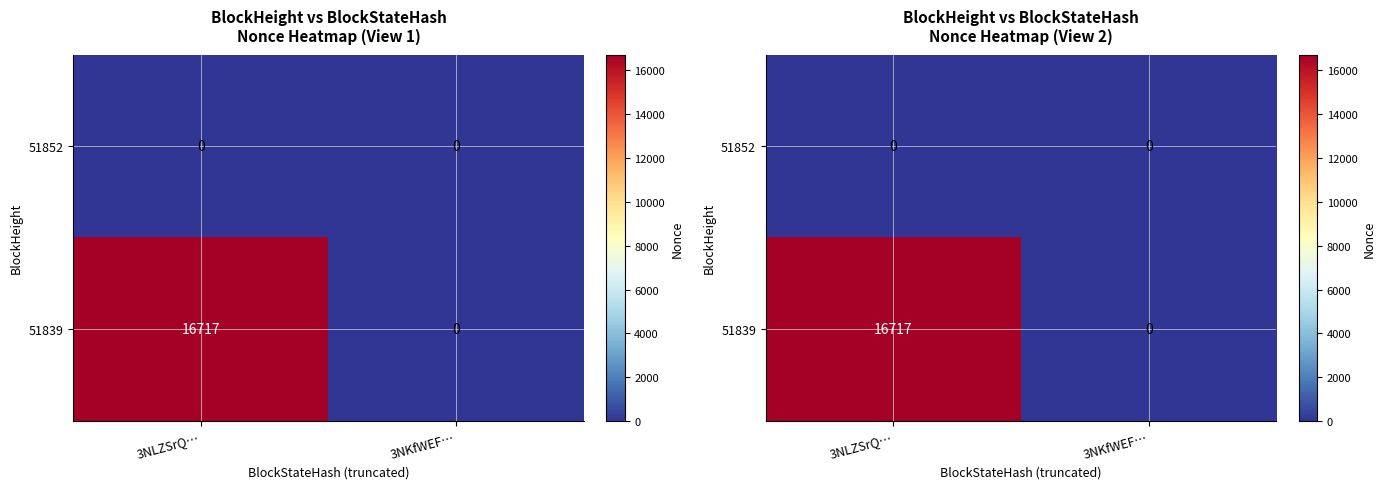

At which label is 51852 closest to 0?

3NLZSrQ…